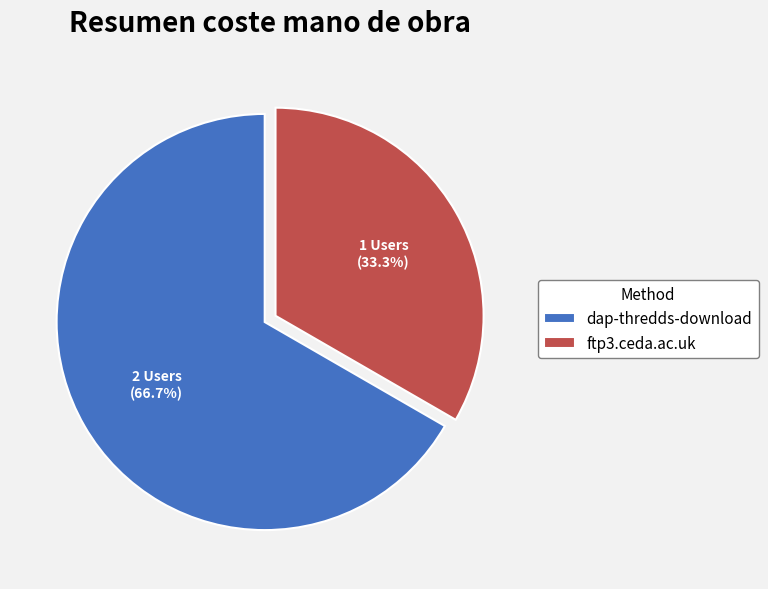

To the nearest percent, what is the average slice percentage?

50%